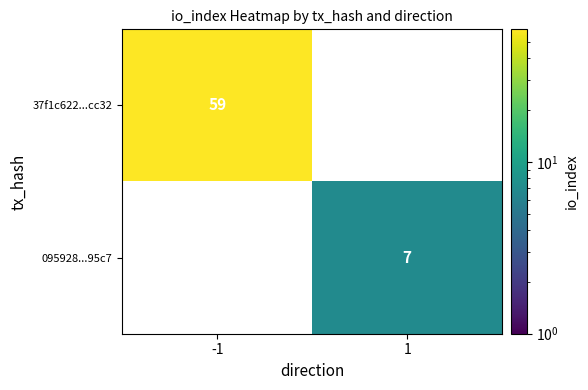

The value of 37f1c622...cc32 at -1 is 33. True or false?

False